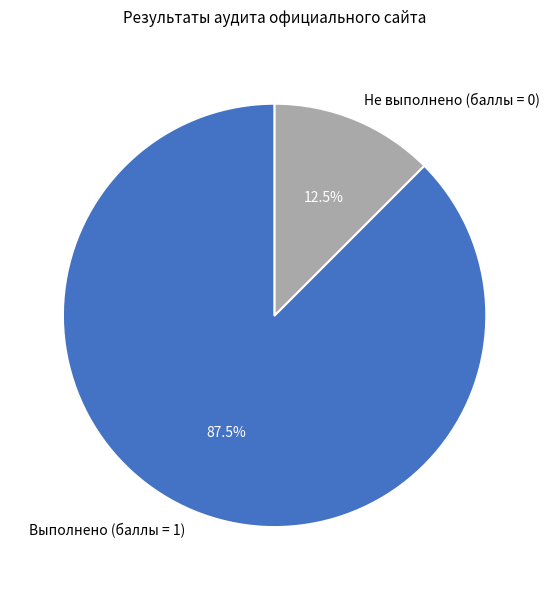

Which slice is the largest?

1